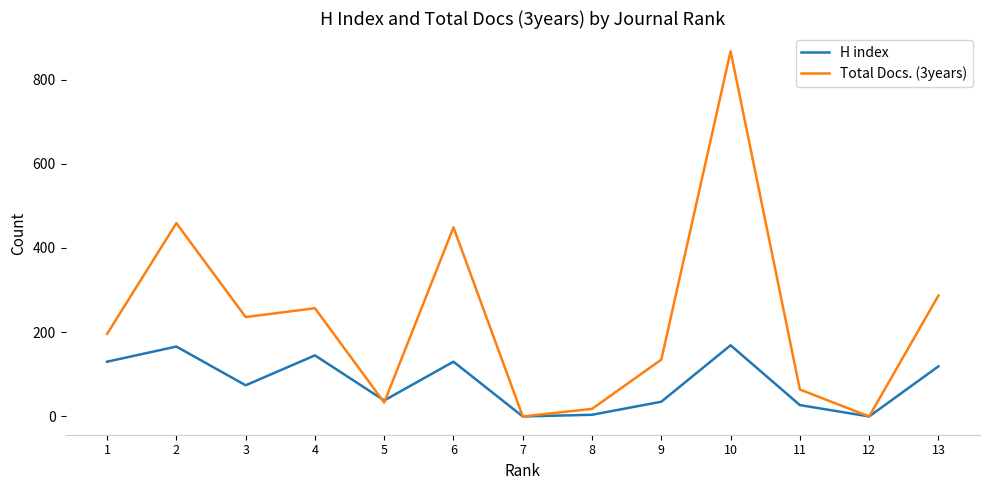

Rank the series by their maximum value, from highest to lowest.

Total Docs. (3years), H index